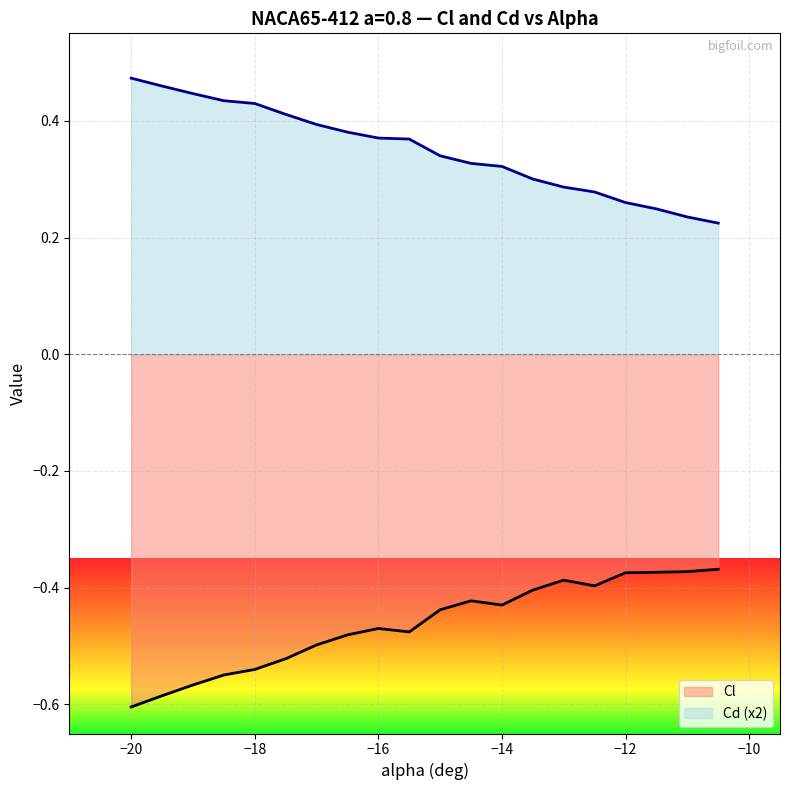

In Cl, how many points are lower than both neighbors (excluding endpoints)?

3